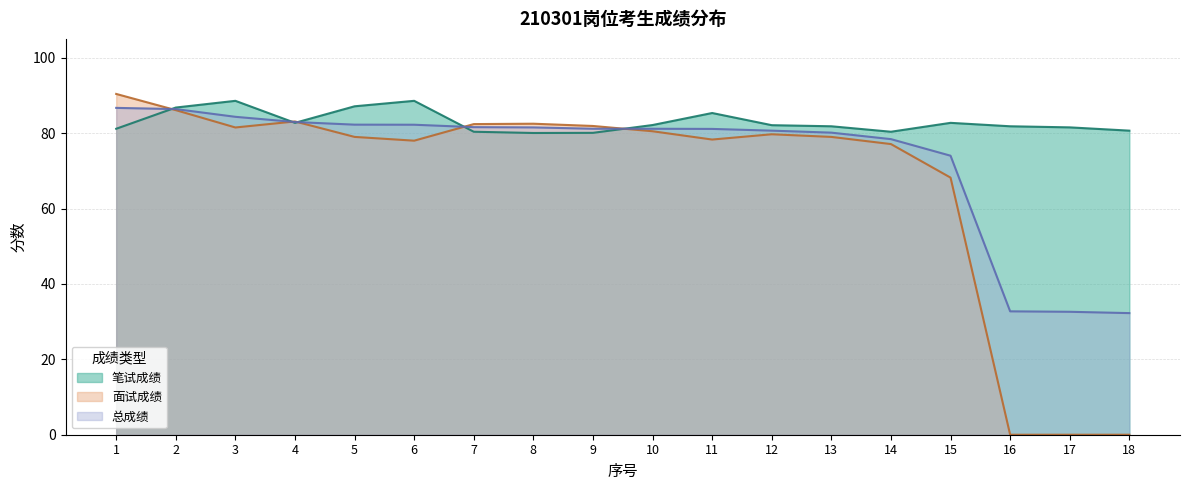

What is the sum of all 笔试成绩 values?

1494.0